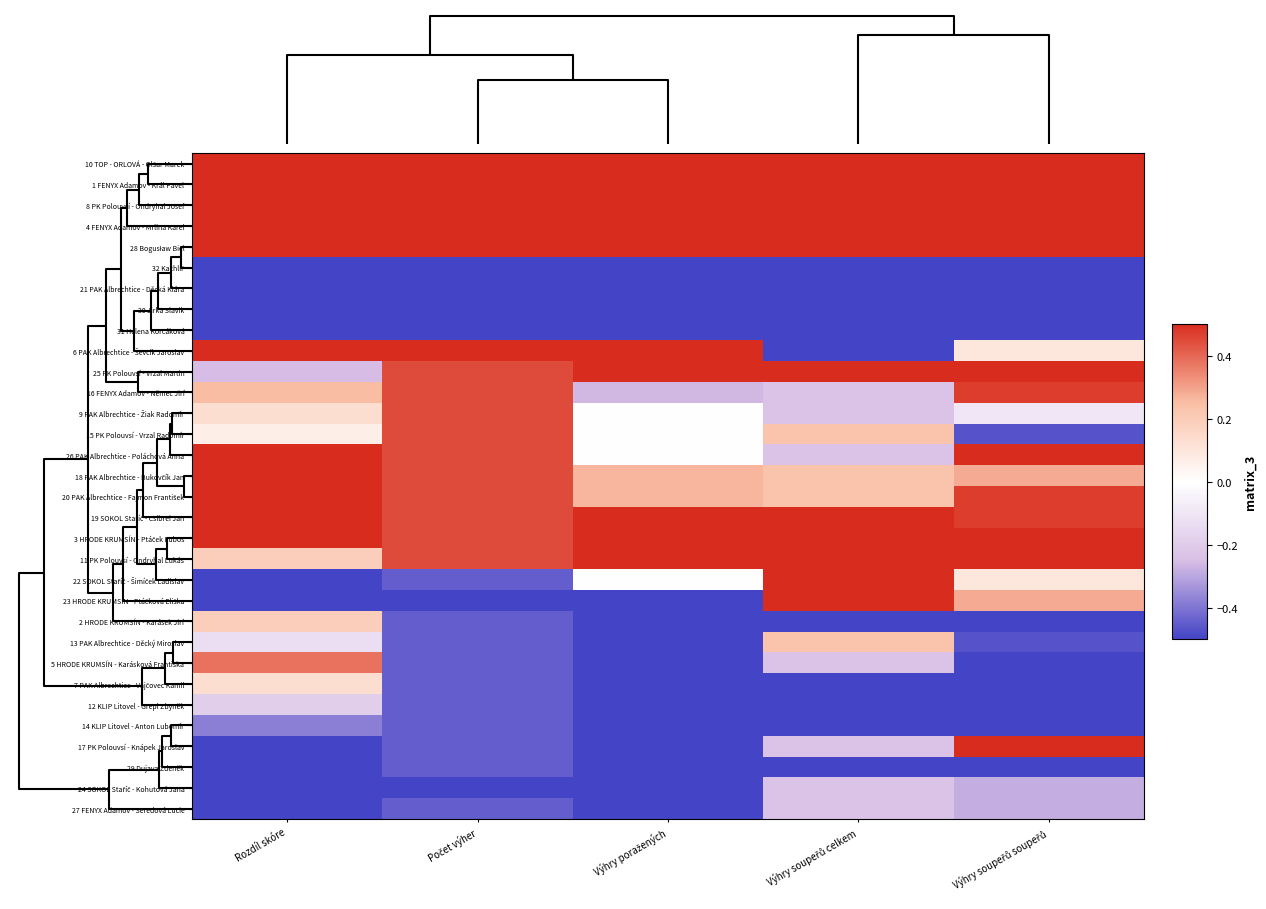

At which category does the chart reach its peak across all series?

Výhry poražených